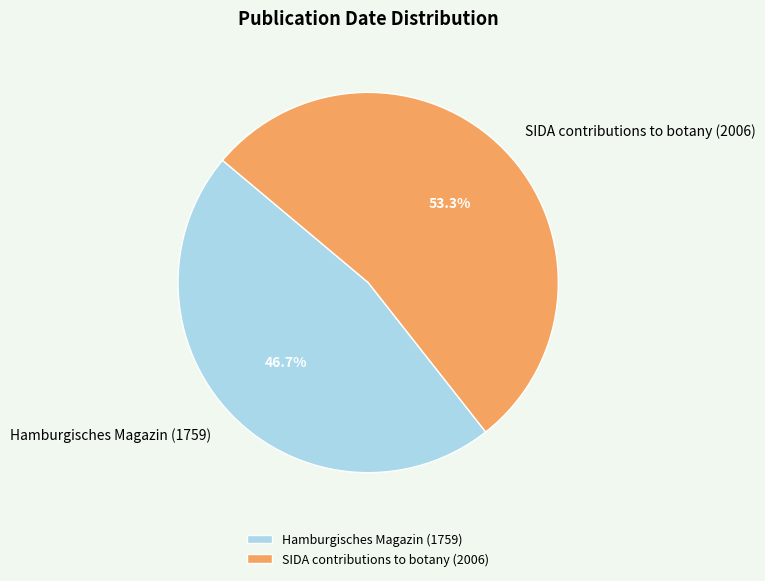

Count the number of slices in the pie.

2